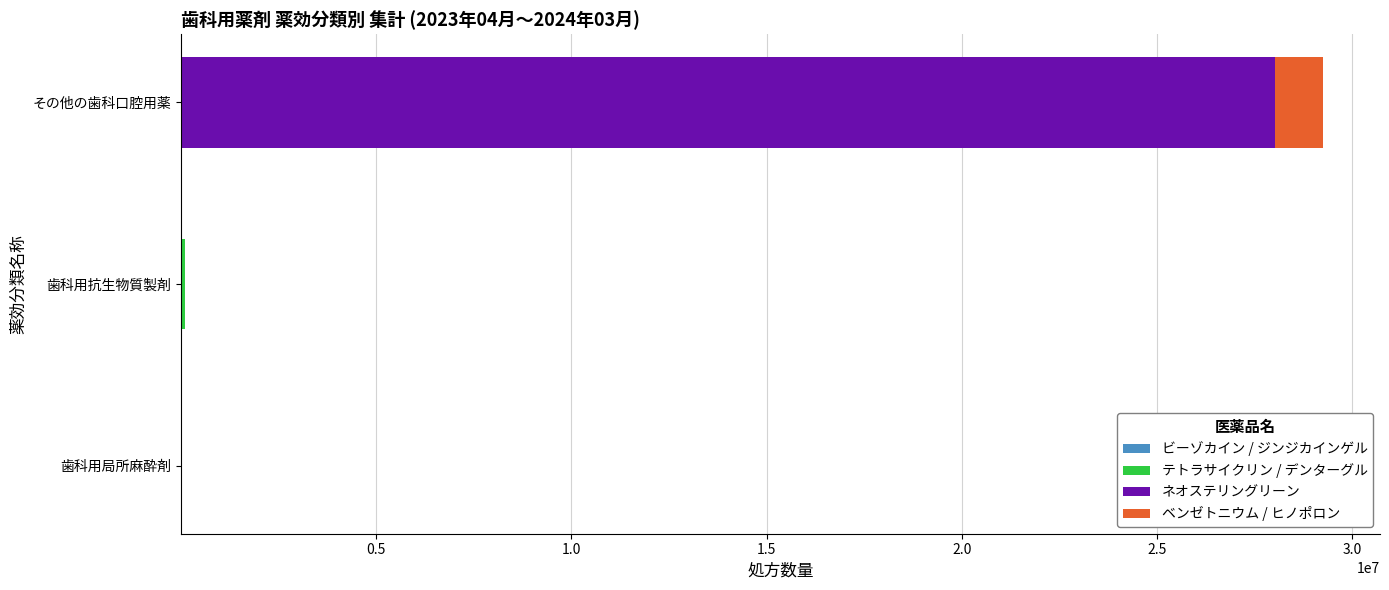

Count the number of categories in the chart.

3